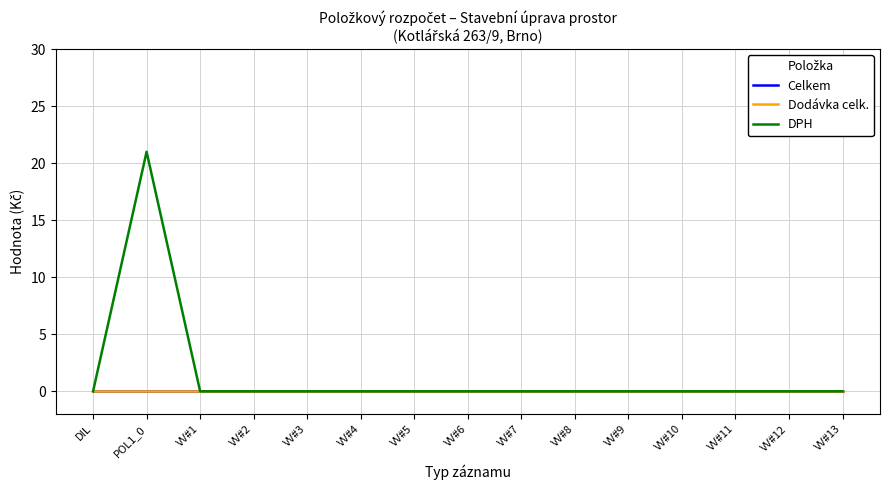

True or false: Celkem and DPH intersect in this chart.

False